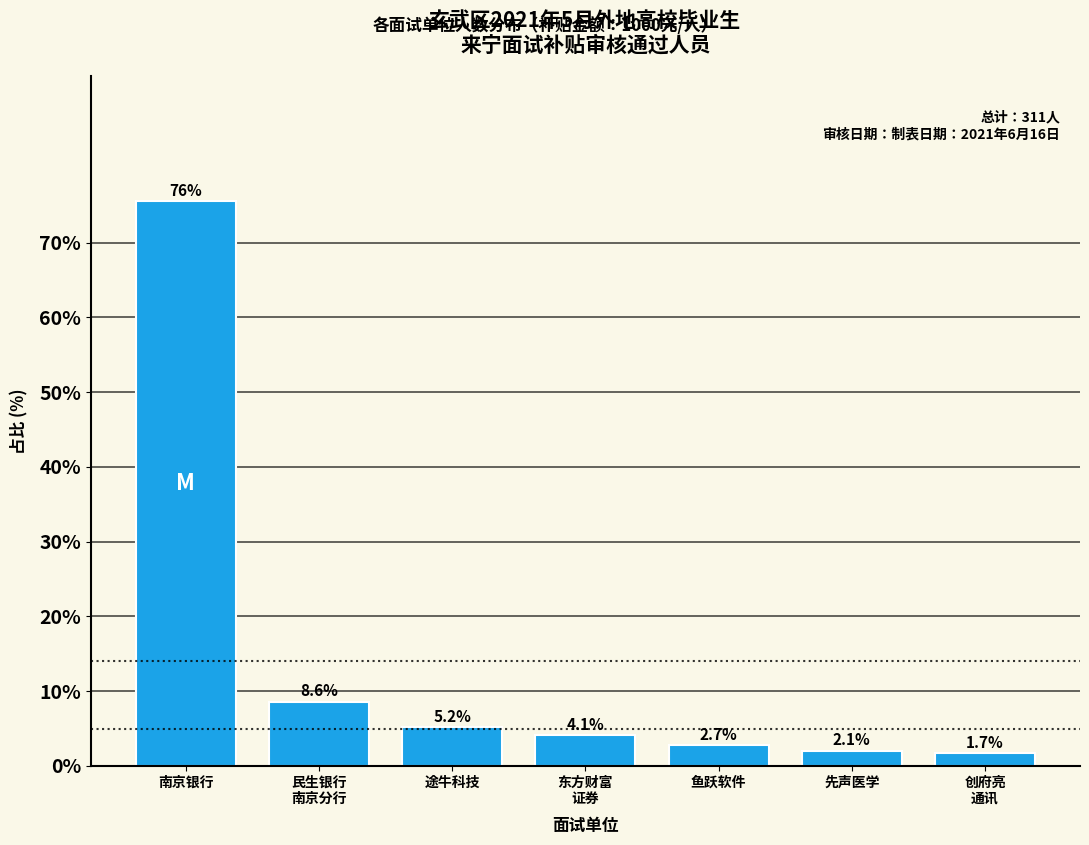

Reading left to right, list all the values displayed in this chart.

75.6	8.6	5.2	4.1	2.7	2.1	1.7